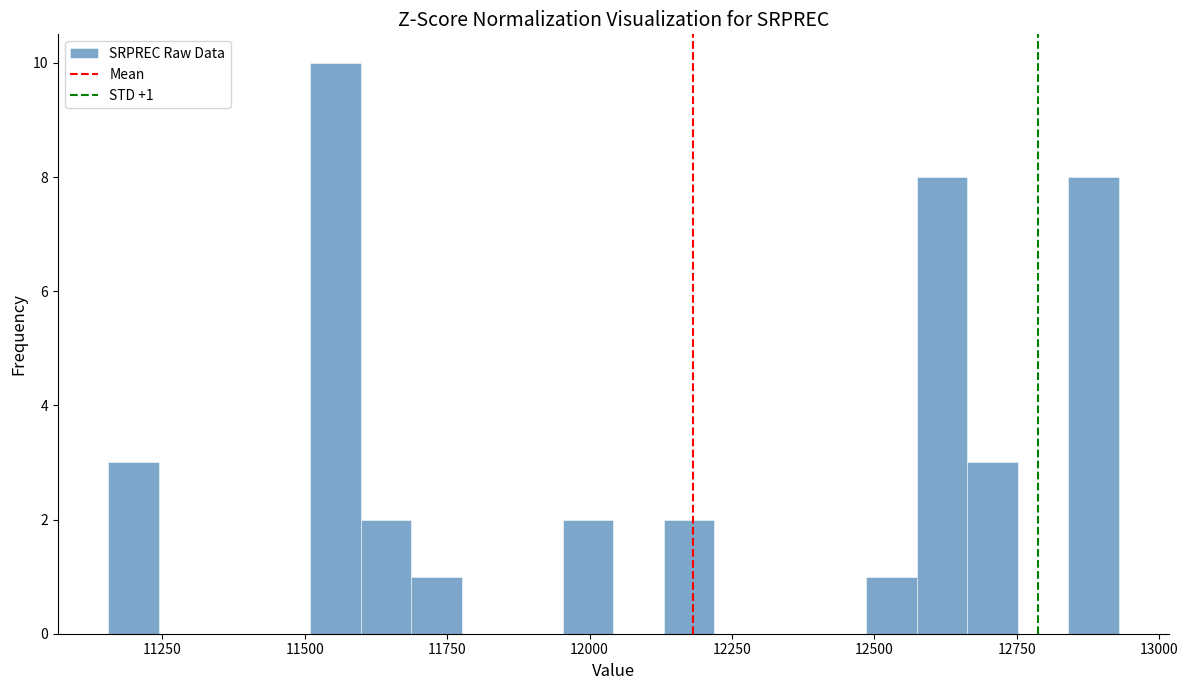

Read against the x-axis, roughly where is the centre of the tallest bar?

11550